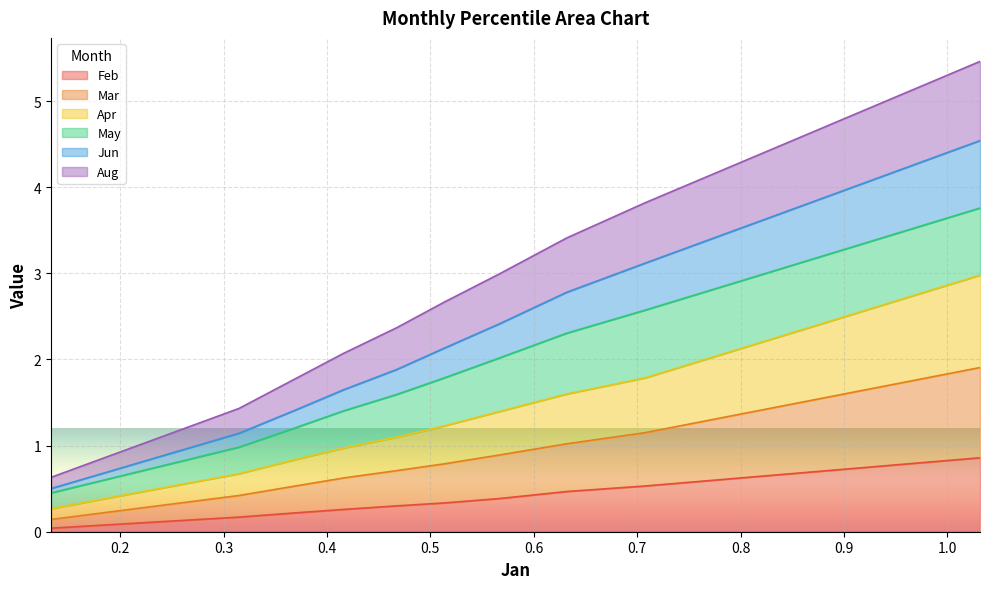

True or false: Apr and Jun cross at least once.

False